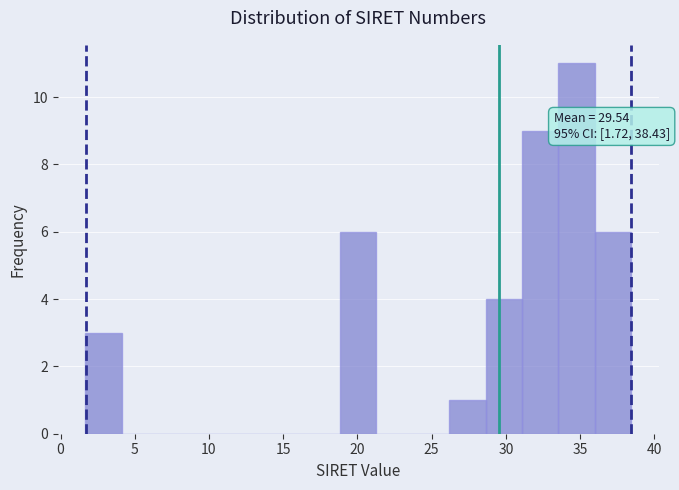

Which range on the x-axis has the tallest bar?

33.5 to 36.0